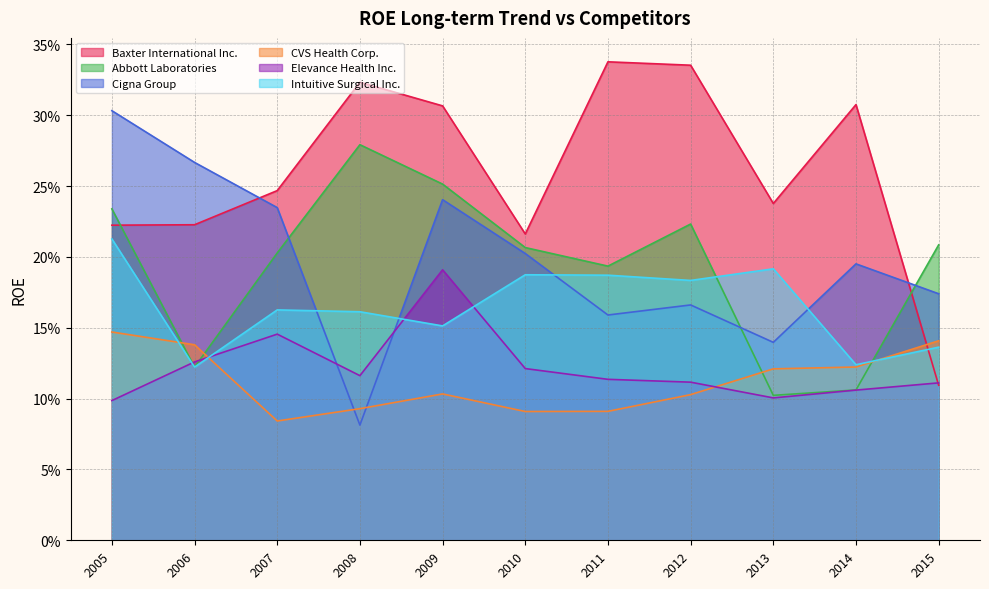

How many interior local peaks does the Cigna Group series have?

3